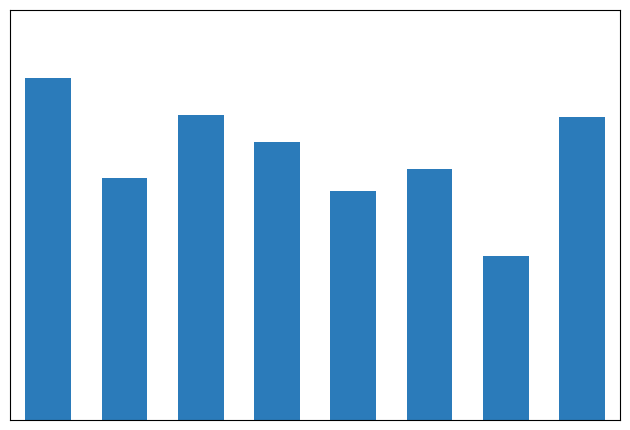

Reading left to right, extract all data points from this chart.

98.1	69.4	87.5	79.7	65.7	72.1	47.2	87.0